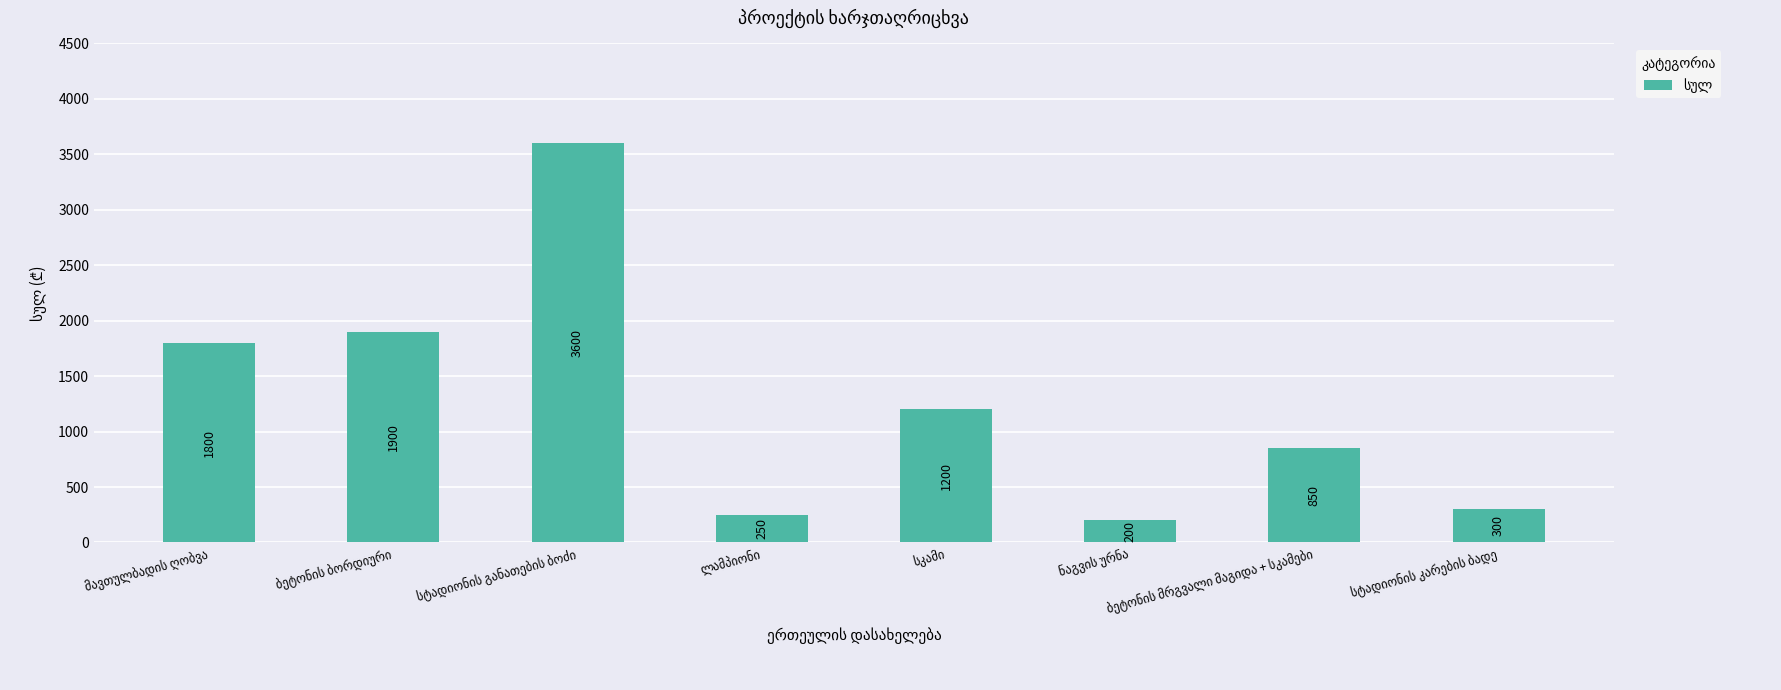

What is the value of the 5th bar from the left?

1200